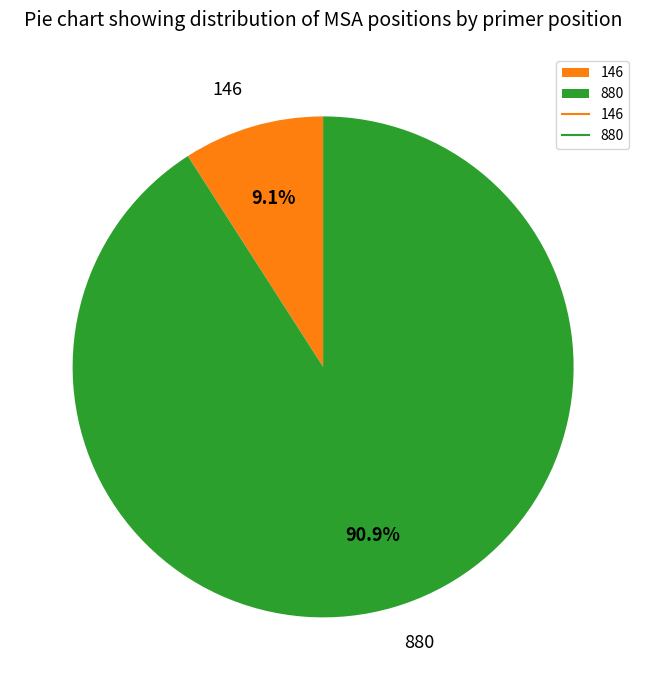

What percentage is the 146 slice, to the nearest percent?

9%